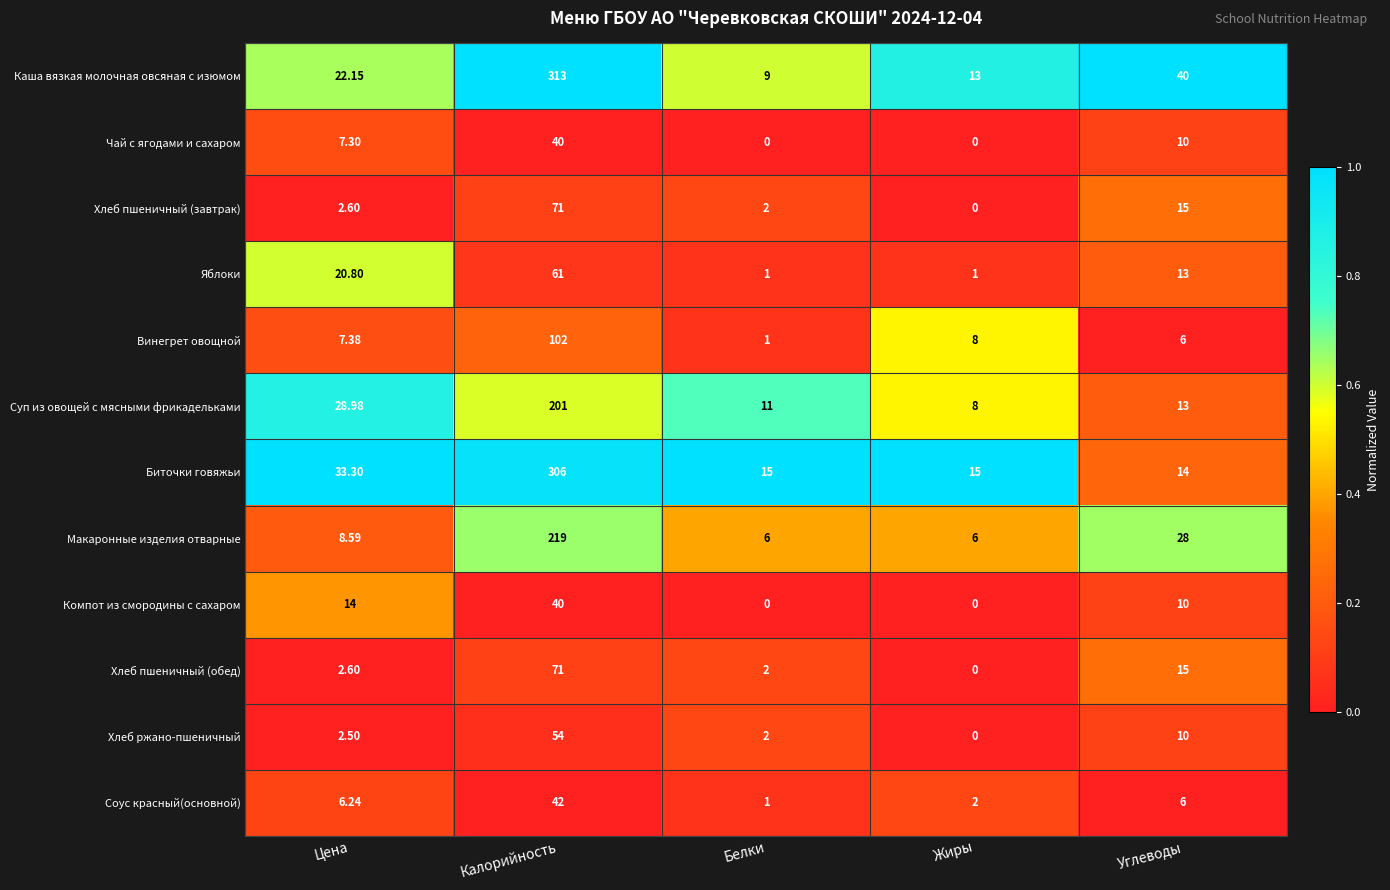

Which label corresponds to the largest value in the chart?

Калорийность